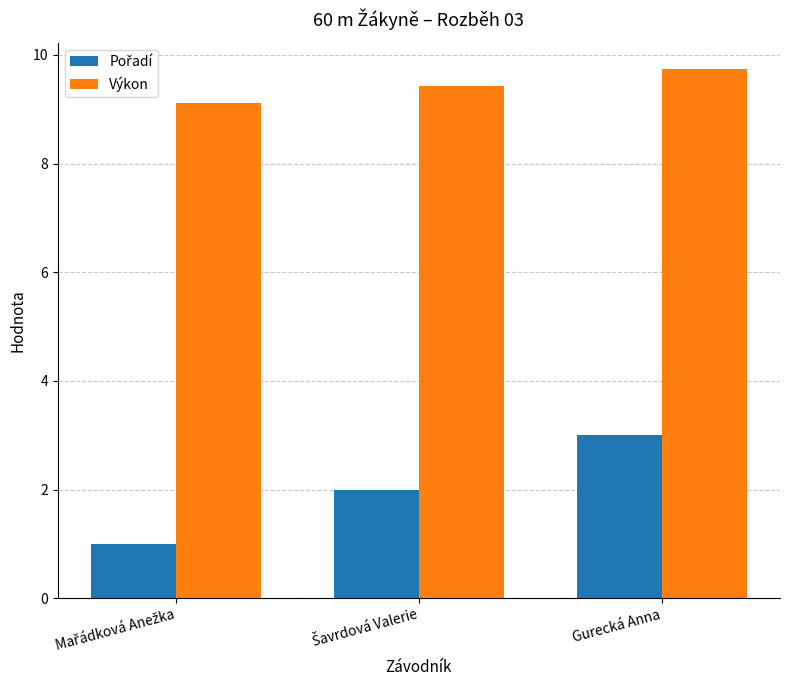

Are the bars horizontal?

No